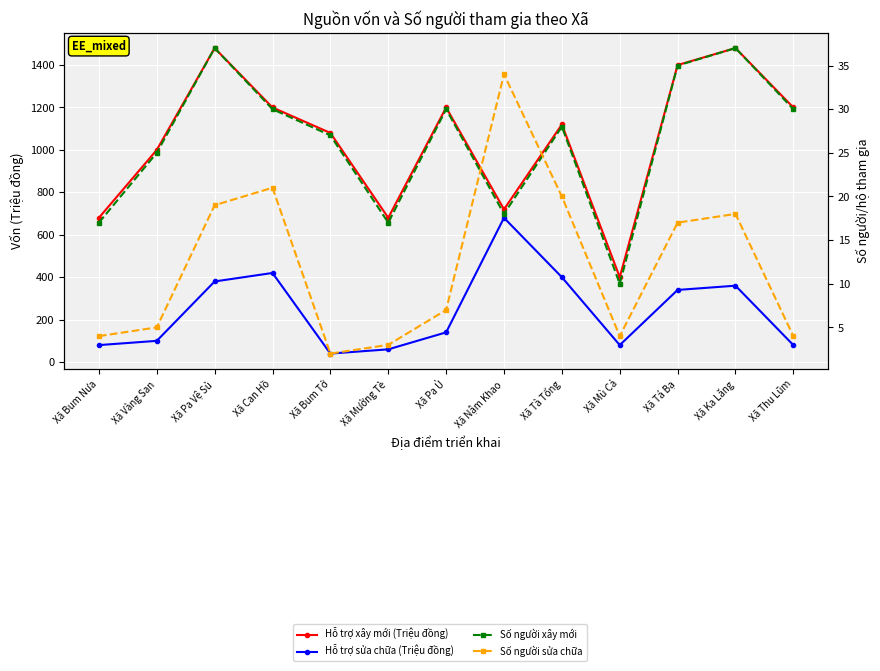

At which category does Hỗ trợ xây mới (Triệu đồng) reach its first local valley?

Xã Mường Tè